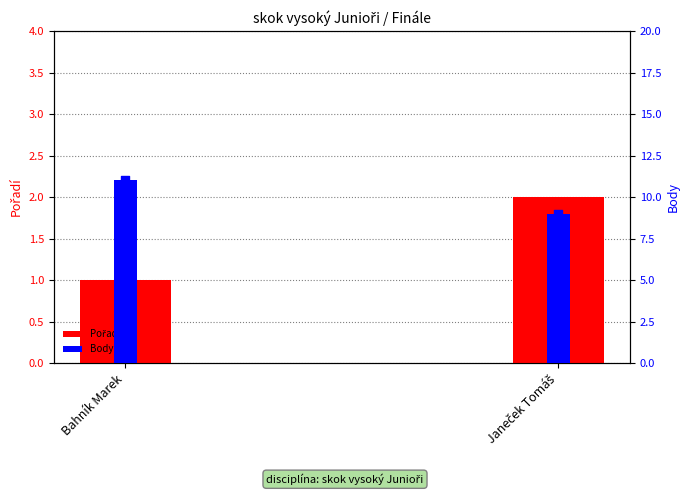

At which category is the sum across all series the highest?

Bahník Marek